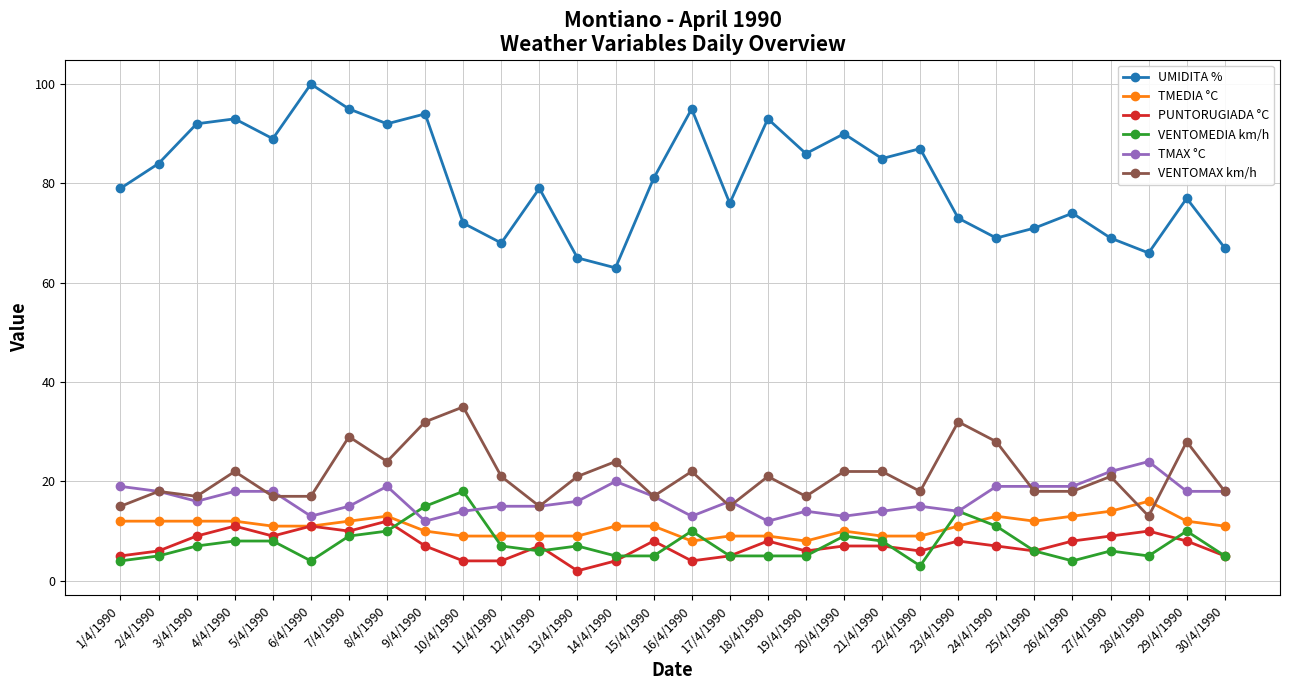

What is the label of the 23rd point from the left?

23/4/1990